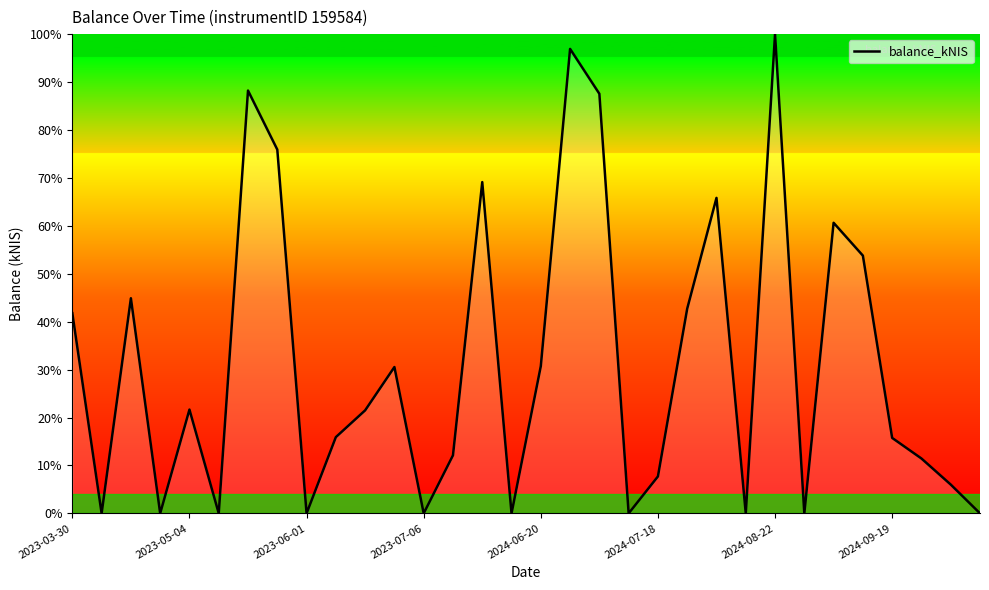

What is the greatest value displayed?

100.0